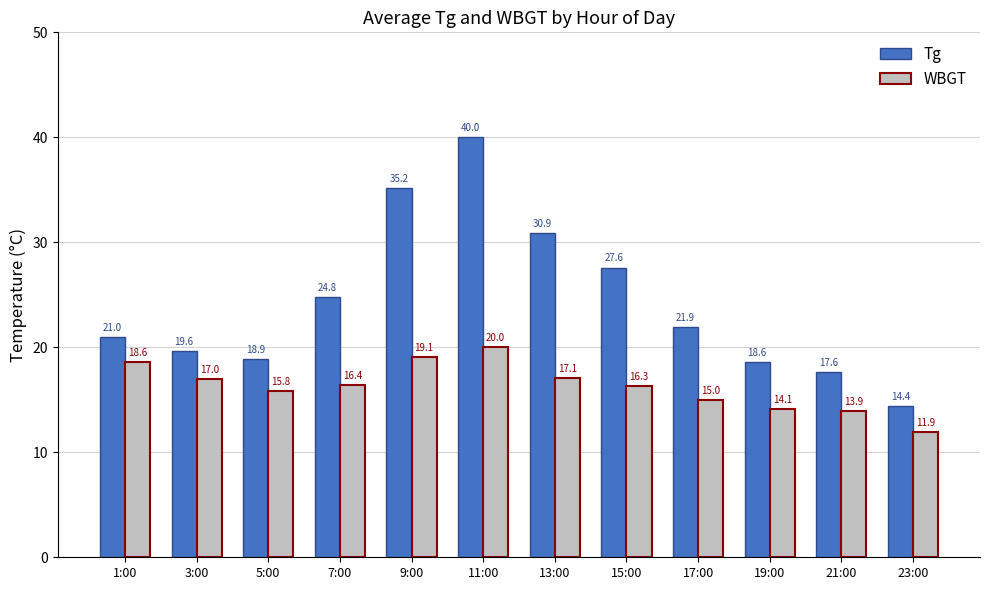

True or false: WBGT has a value of 18.6 at 1:00.

True